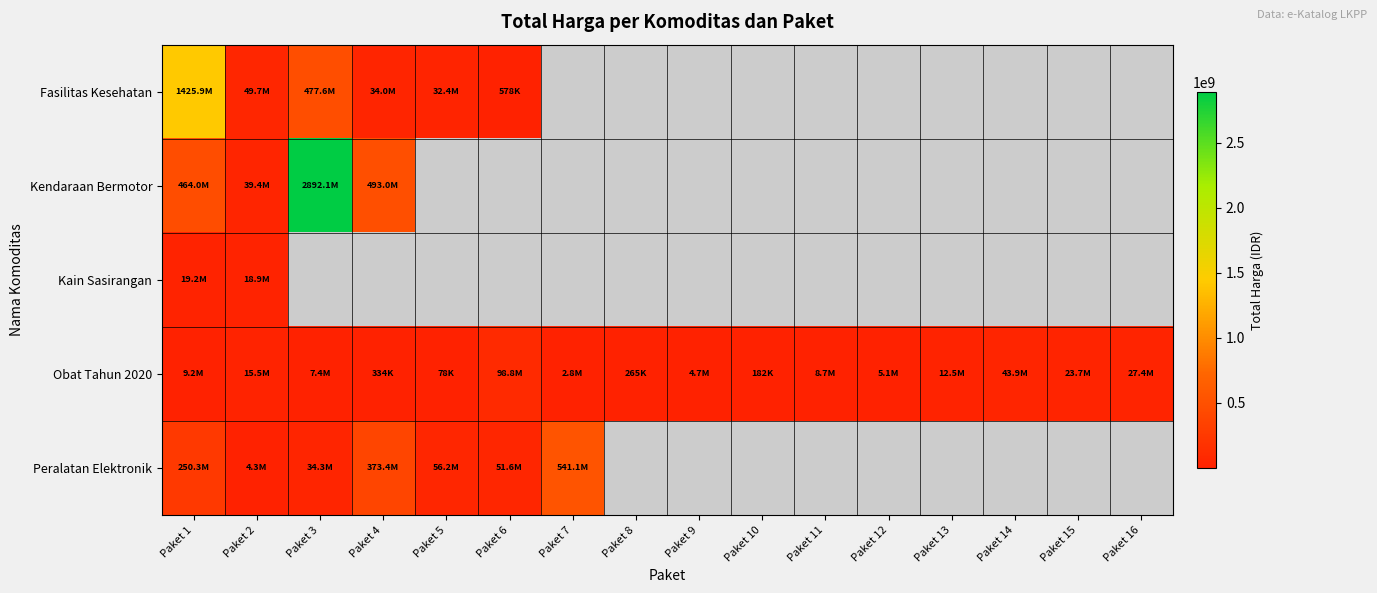

Rank the categories by Kendaraan Bermotor value from lowest to highest.

Paket 2, Paket 1, Paket 4, Paket 3, Paket 5, Paket 6, Paket 7, Paket 8, Paket 9, Paket 10, Paket 11, Paket 12, Paket 13, Paket 14, Paket 15, Paket 16